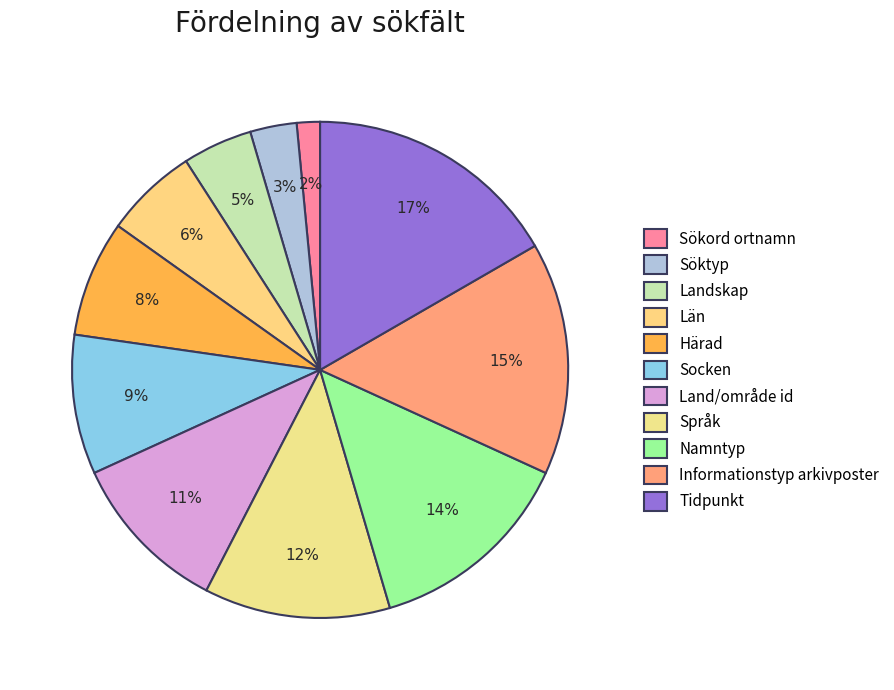

Approximately how many times larger is the value at Informationstyp arkivposter compared to Tidpunkt?

0.9